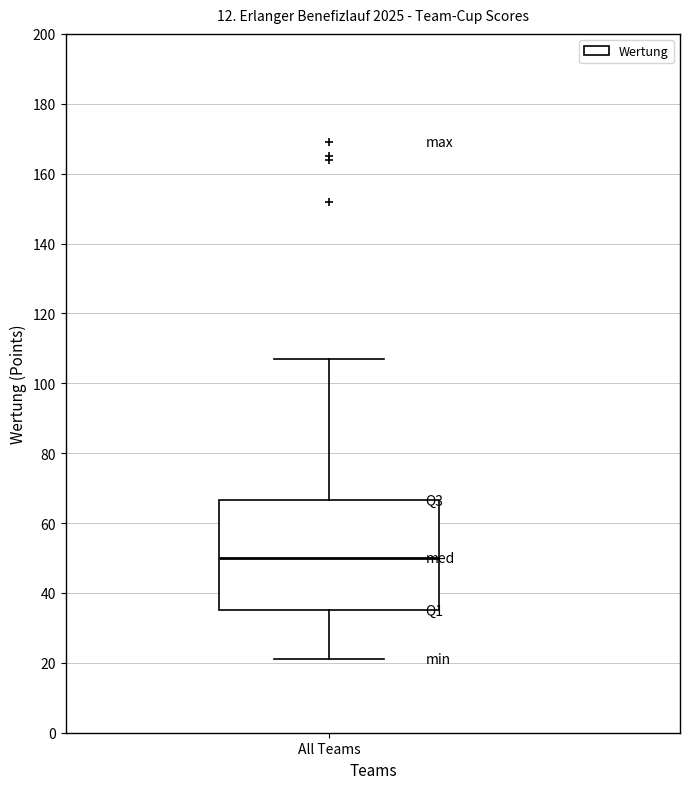

Transcribe this box plot: give where the median line is, the range the box spans, and where the two whiskers end, as read against the y-axis. The values are not printed on the chart, so give them approximately, as read against the axis.

median 50, box 36 to 66, whiskers 22 to 108